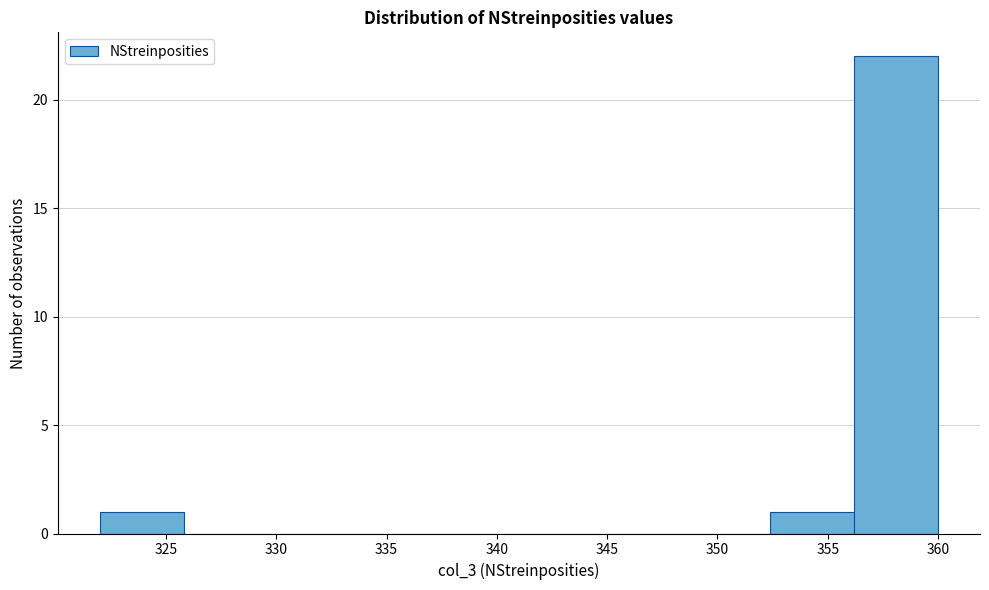

Which range on the x-axis has the tallest bar?

356.2 to 360.0